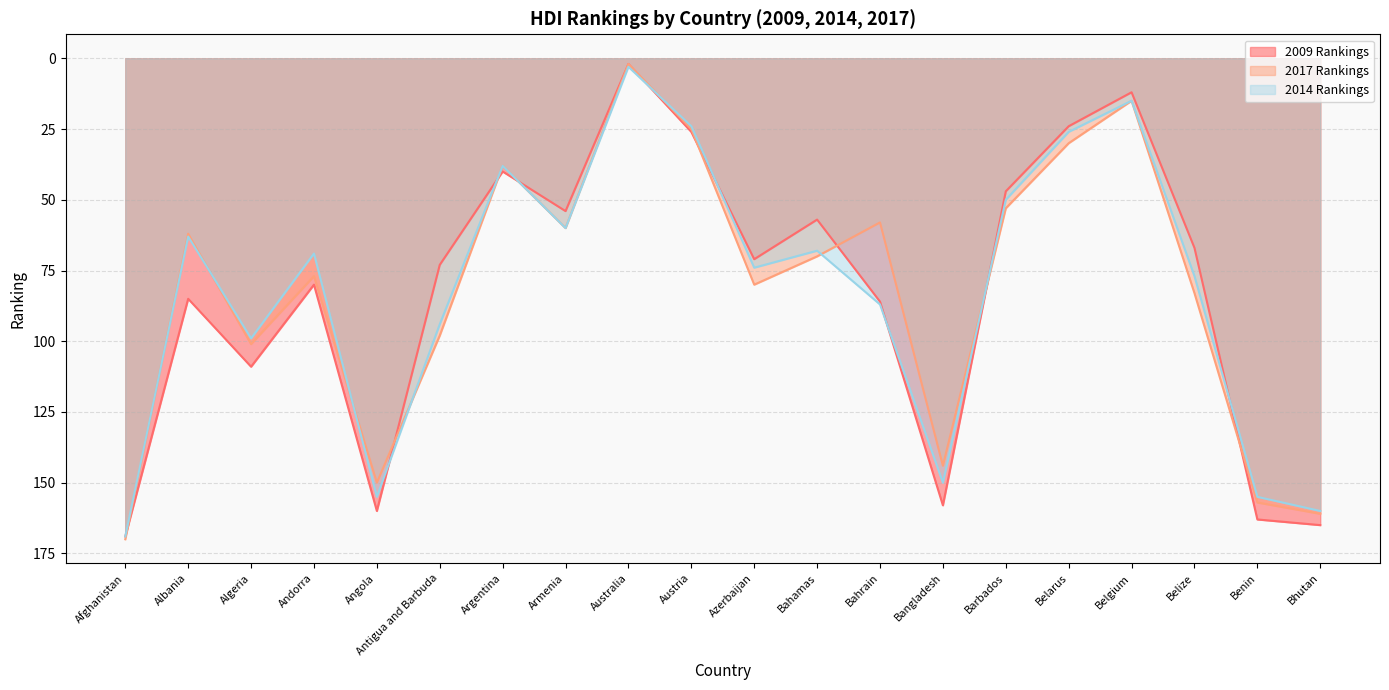

Which category has the highest value in the 2017 Rankings series?

Afghanistan